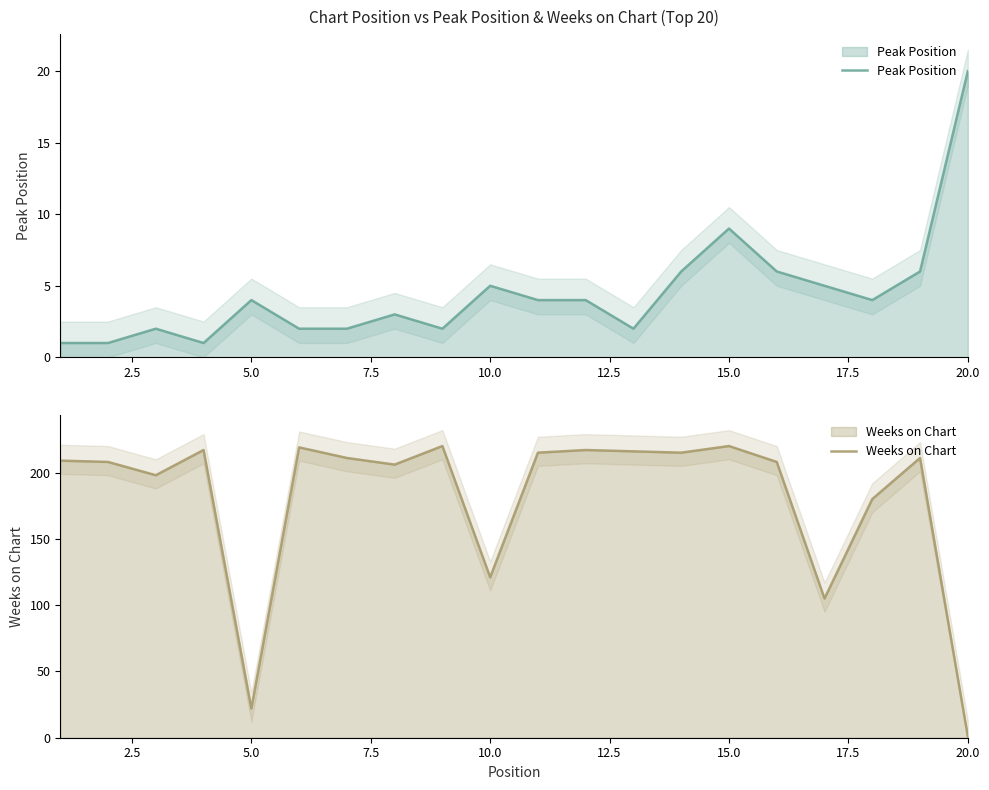

Rank the series by their average value, from lowest to highest.

Peak Position, Weeks on Chart